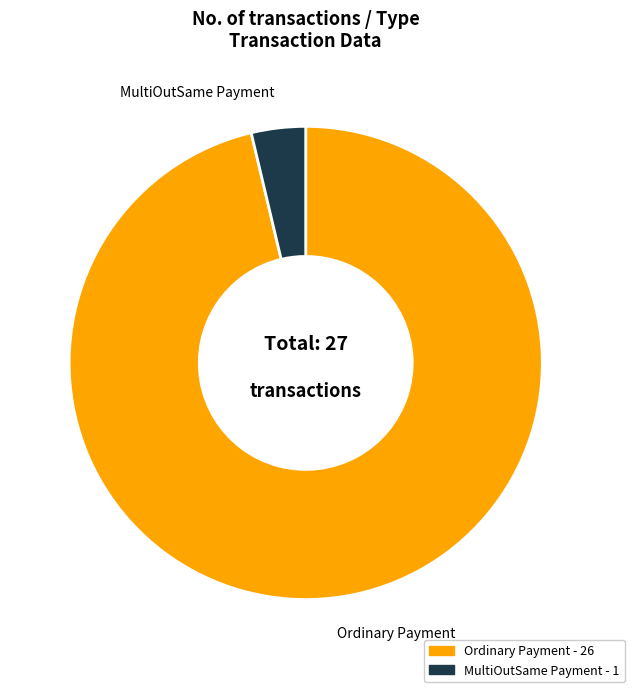

Is the sum of MultiOutSame Payment and Ordinary Payment greater than half?

Yes